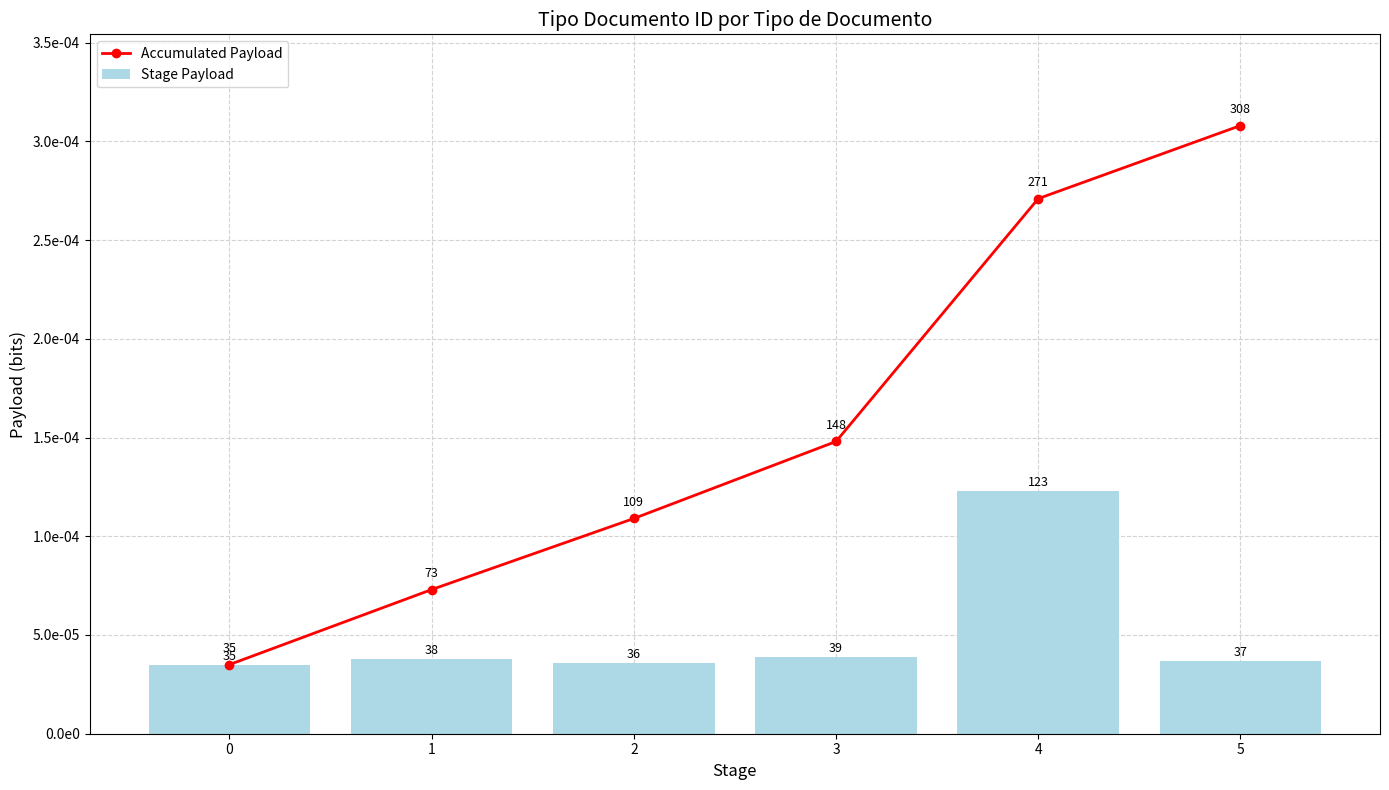

Which category has the highest value in the Accumulated Payload series?

5